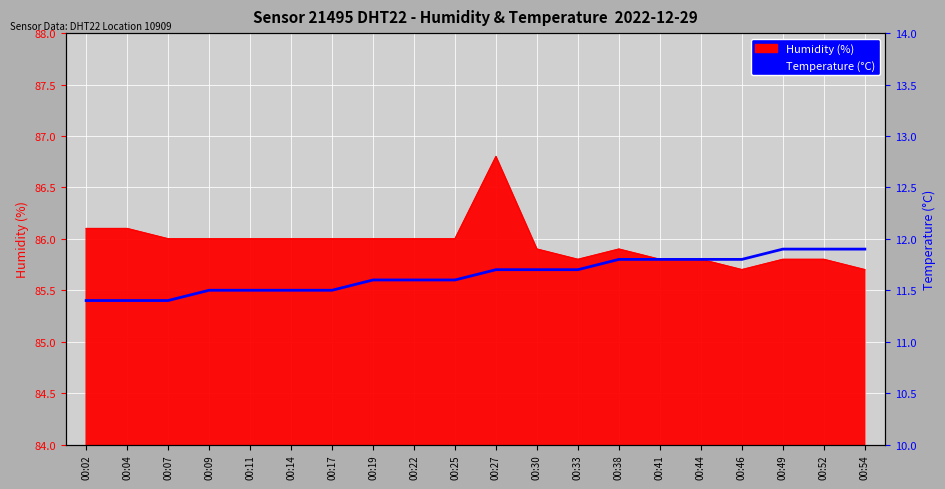

What is the value of the 12th point from the left?

11.7